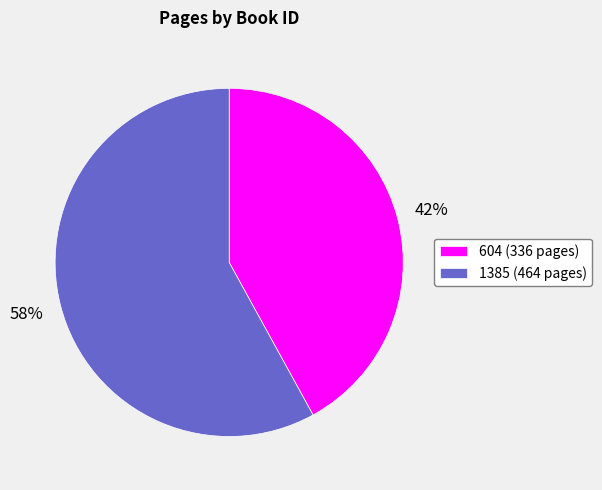

Which slice is the smallest?

604